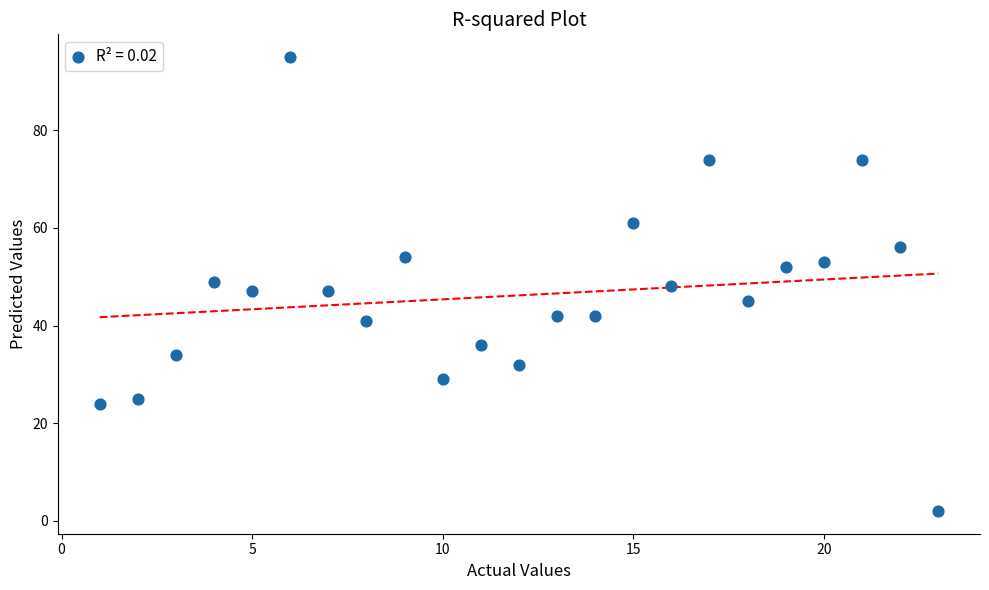

What is the range of Y values (max minus min)?

93